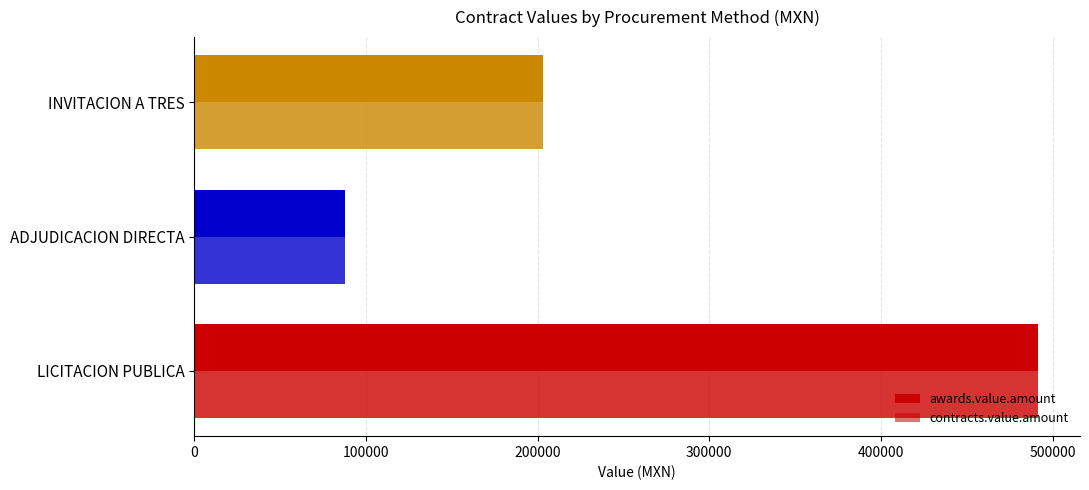

How many bars are there in each group?

2